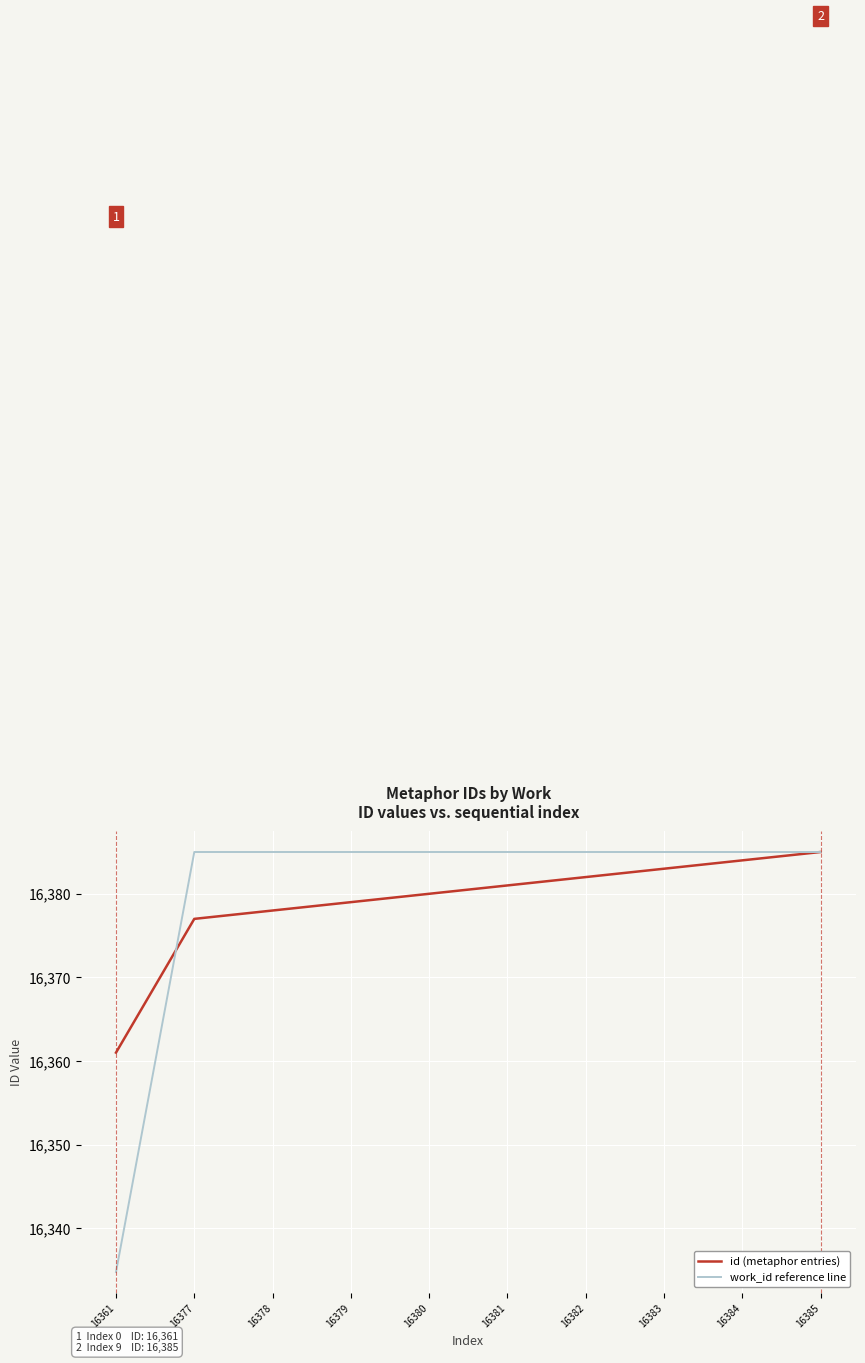

Does the chart have visible grid lines?

Yes